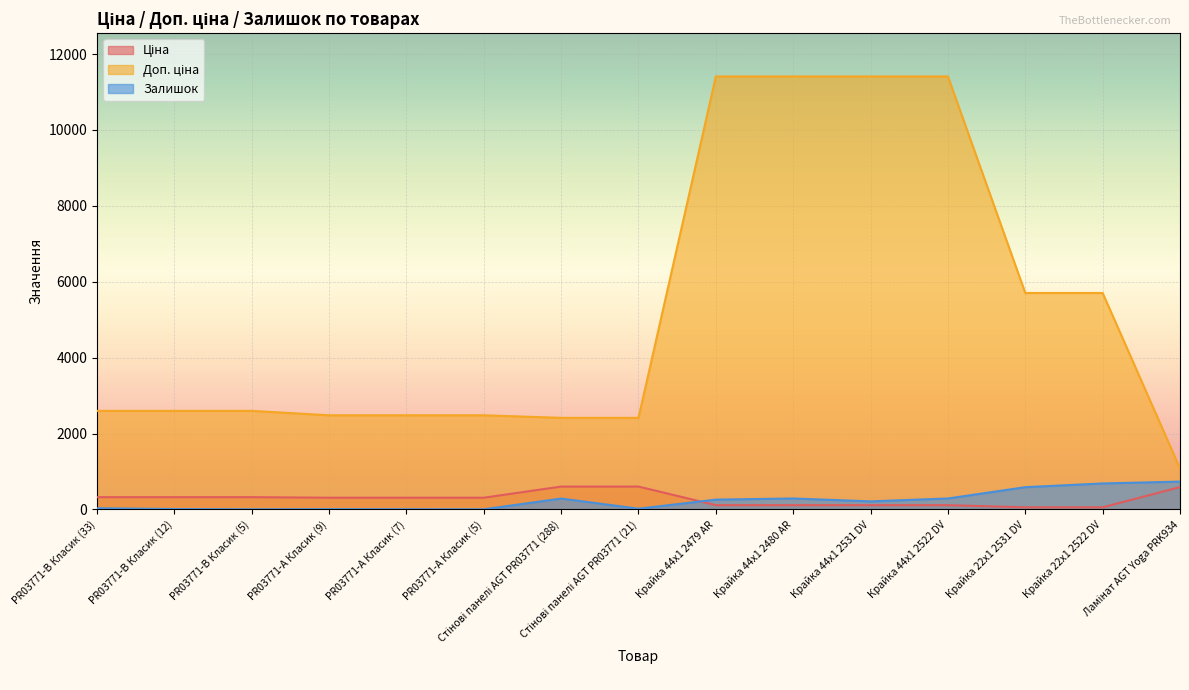

How many data points in Залишок are less than 214?

7